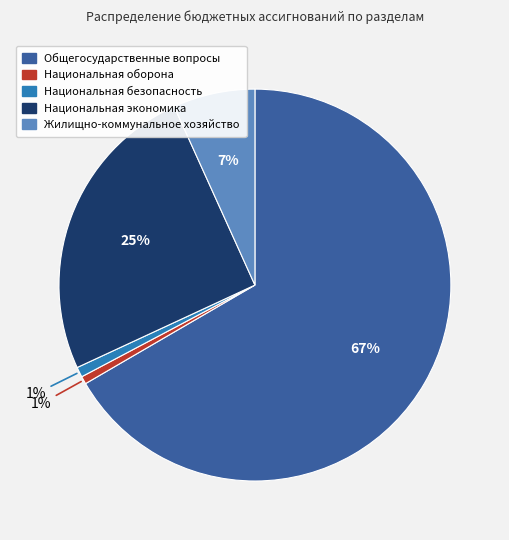

What is the largest slice in the pie chart?

Общегосударственные вопросы